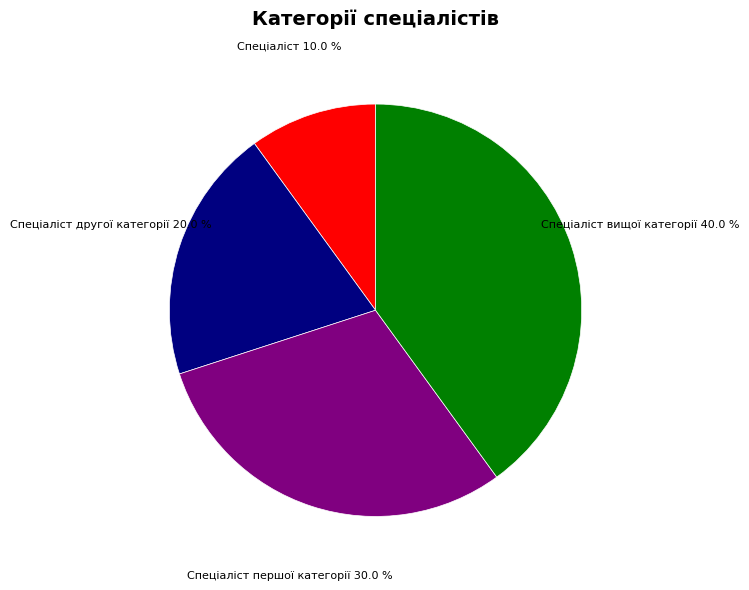

Is it true that Спеціаліст першої категорії is 30% of the pie?

True